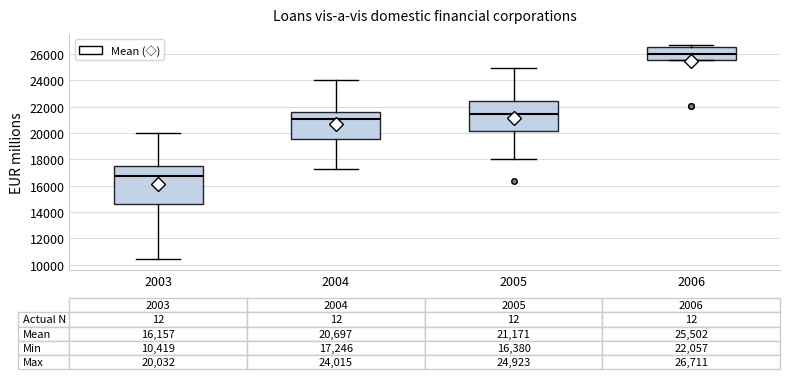

Which box has the lowest median line?

2003